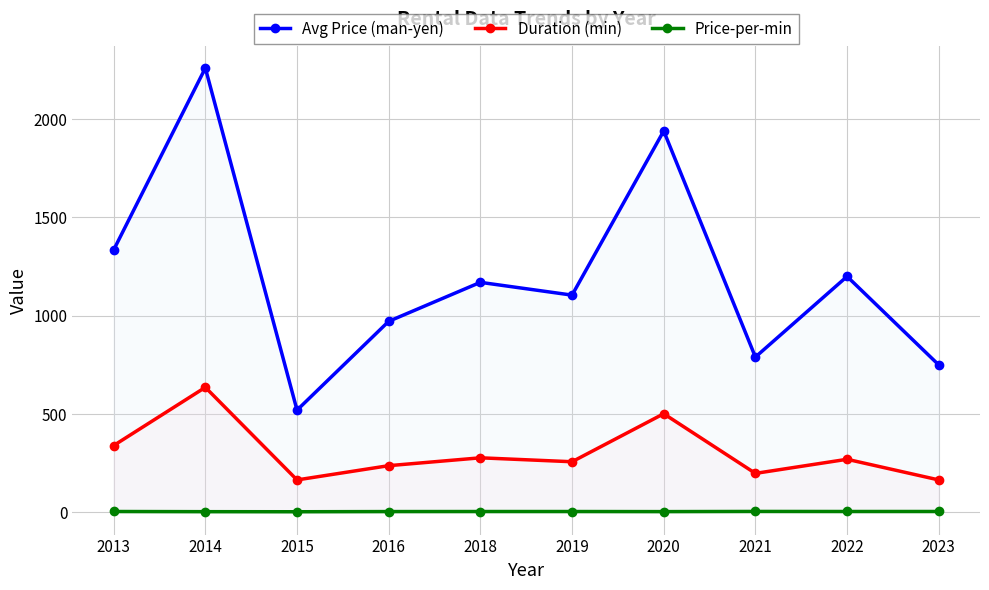

What is the smallest value displayed?

3.1